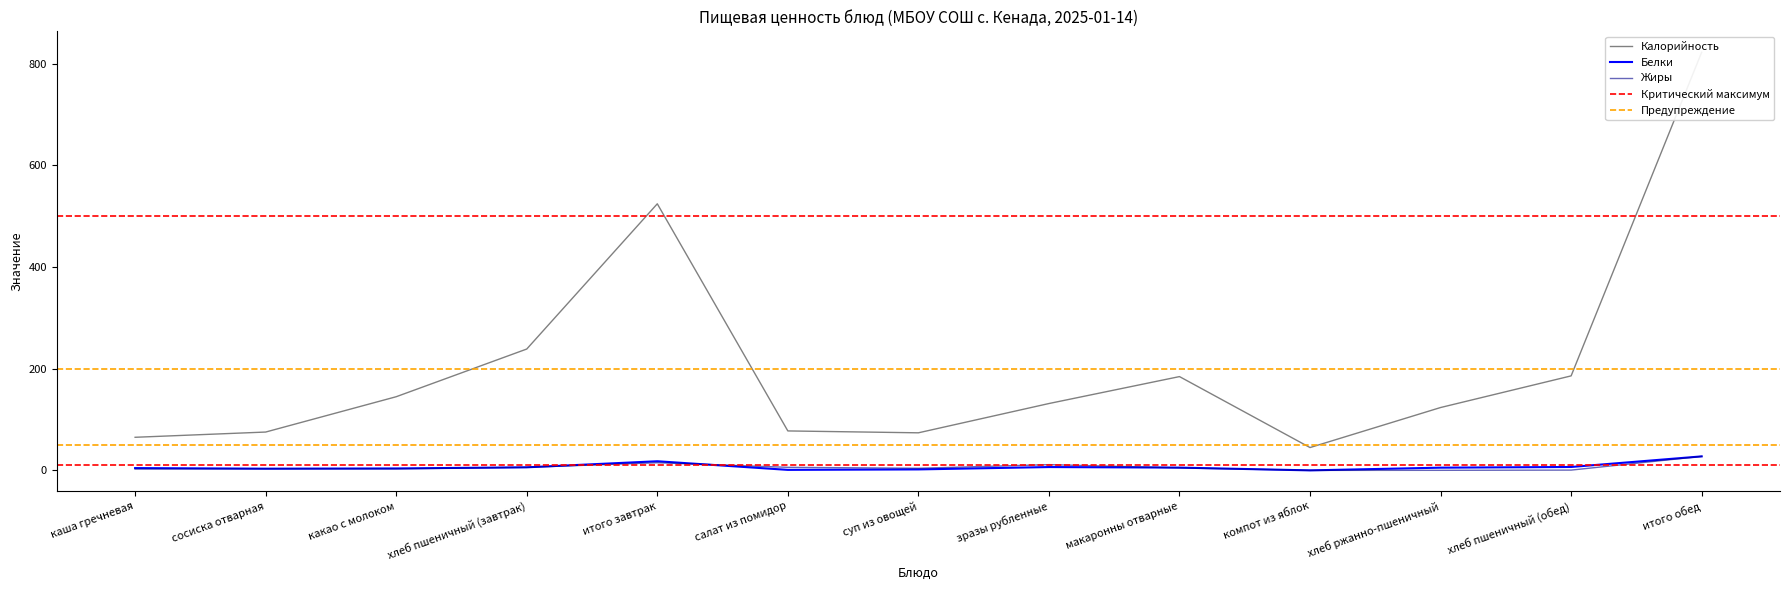

Where is the first local minimum for Белки?

сосиска отварная